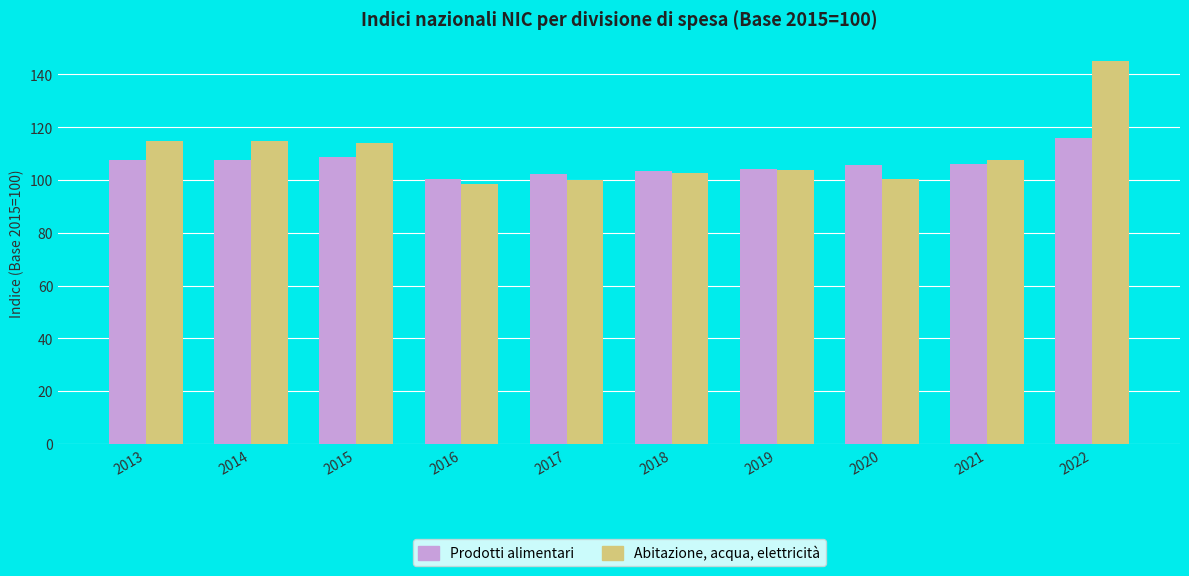

How many bars are there in total?

20